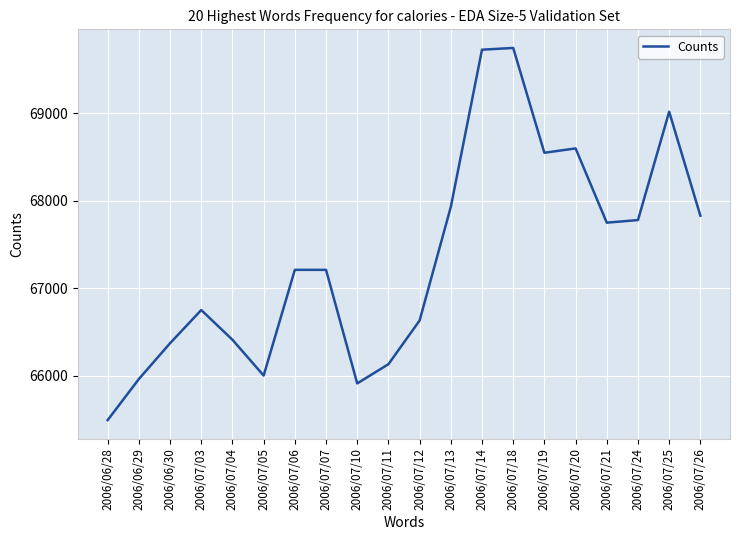

Reading left to right, transcribe all the data shown in this chart.

2006/06/28=65490	2006/06/29=65960	2006/06/30=66370	2006/07/03=66750	2006/07/04=66410	2006/07/05=66000	2006/07/06=67210	2006/07/07=67210	2006/07/10=65910	2006/07/11=66130	2006/07/12=66630	2006/07/13=67930	2006/07/14=69730	2006/07/18=69750	2006/07/19=68550	2006/07/20=68600	2006/07/21=67750	2006/07/24=67780	2006/07/25=69020	2006/07/26=67830